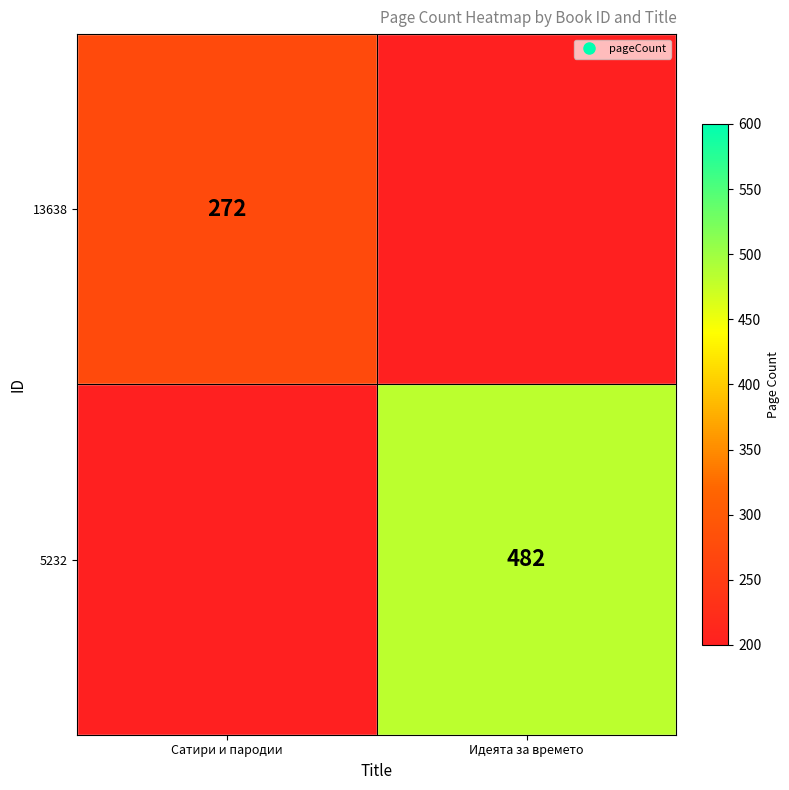

Read the 5232 value at Идеята за времето.

482.0